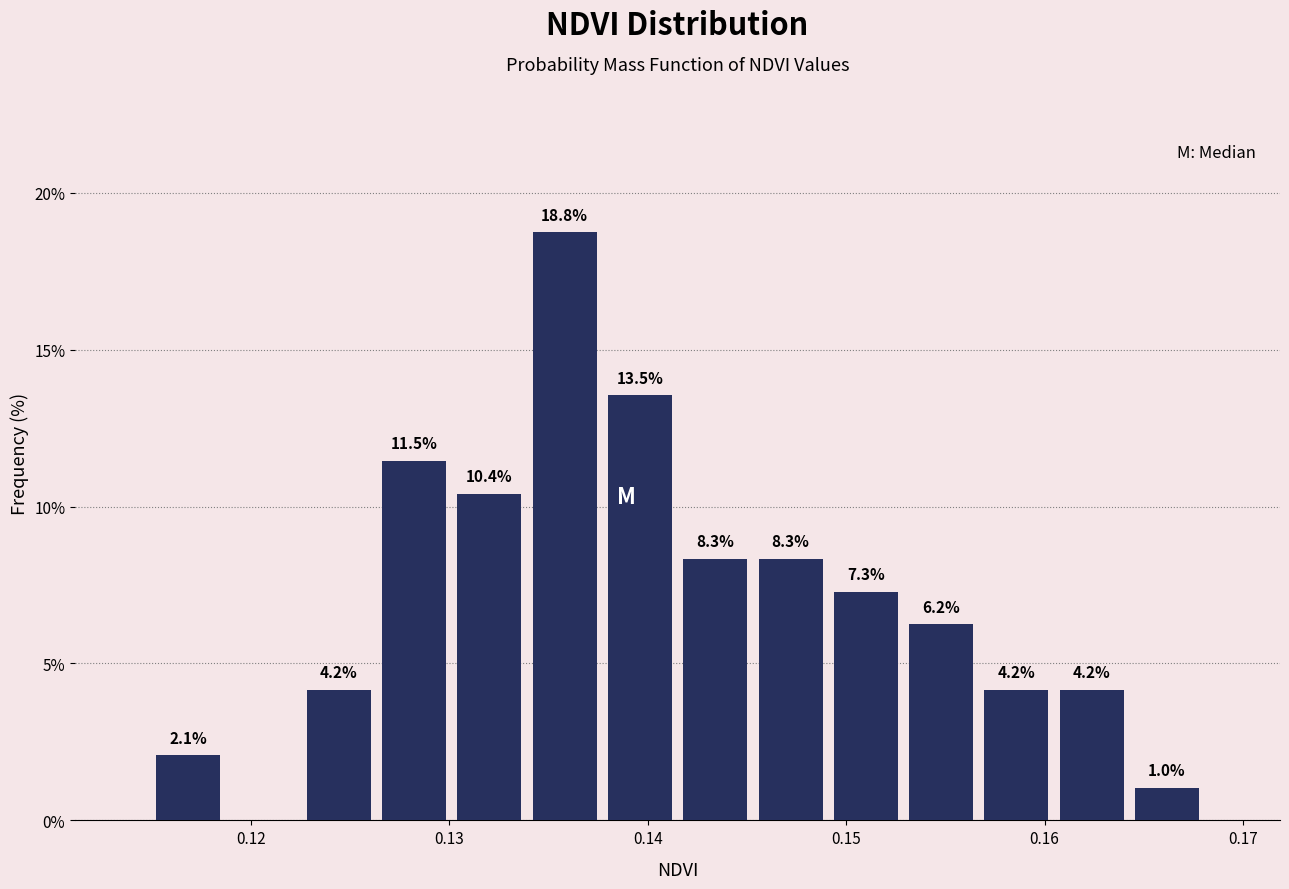

Around what value on the x-axis is the tallest bar? Give the approximate position of its centre, as read against the axis.

0.136